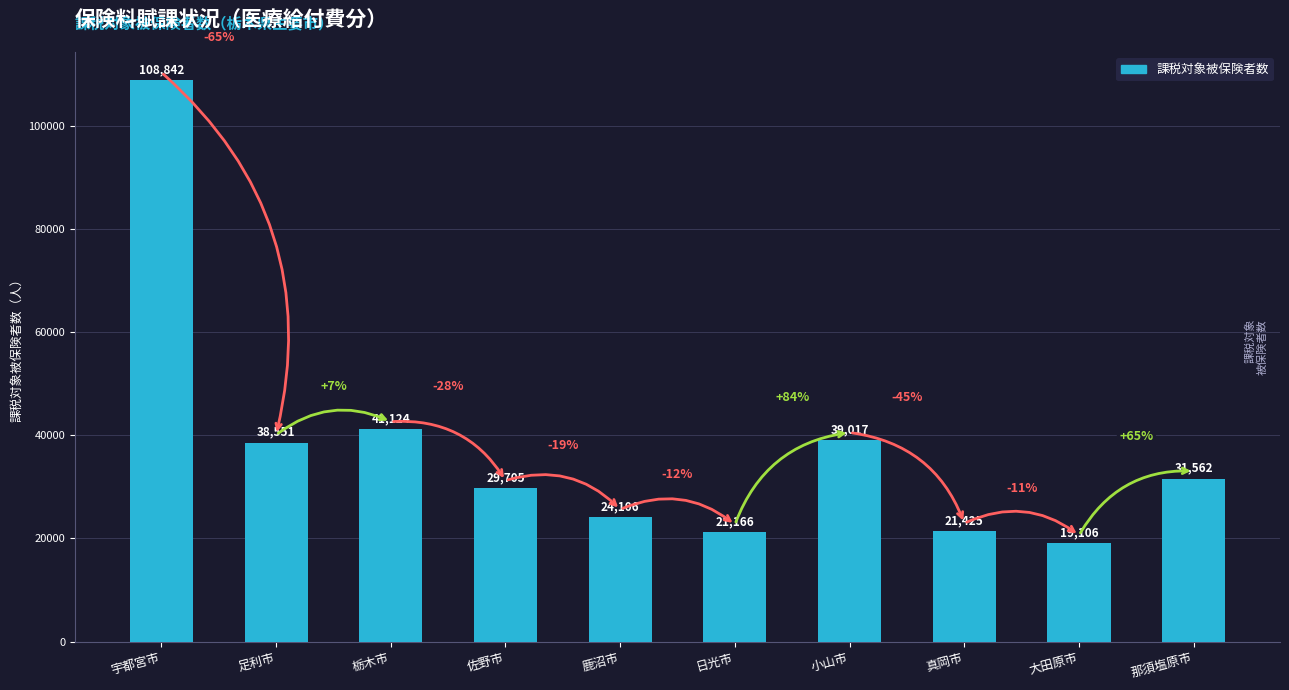

Approximately how many times larger is the value at 宇都宮市 compared to 真岡市?

5.1